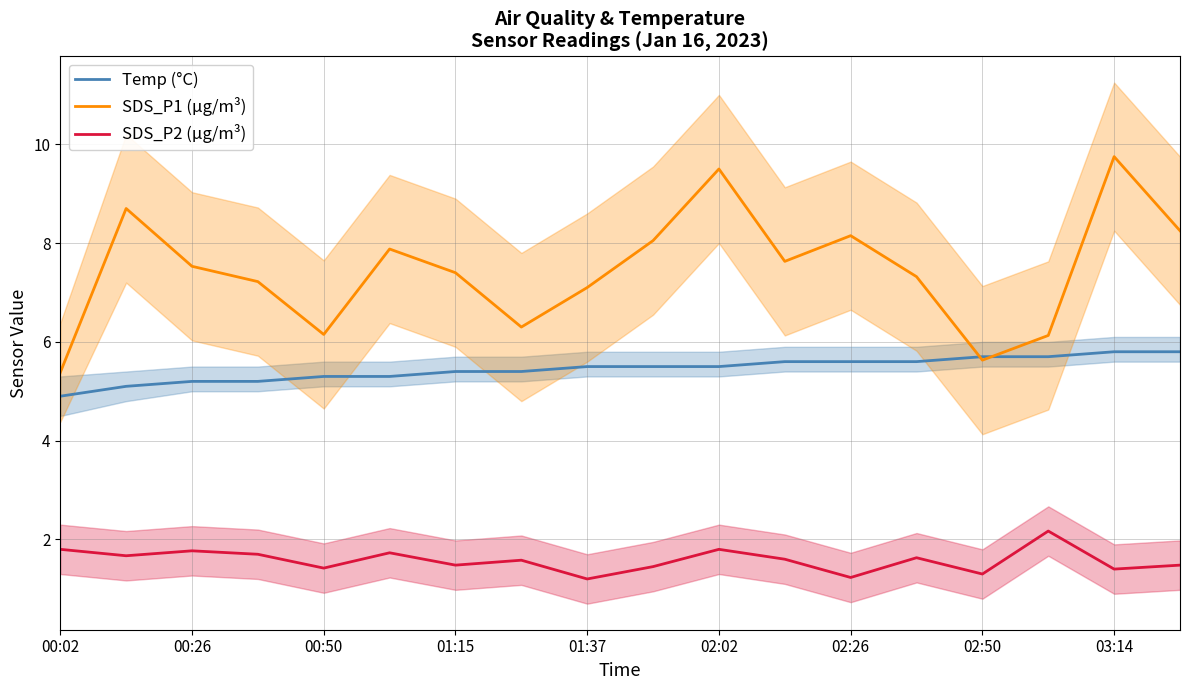

True or false: Temp (°C) and SDS_P2 (µg/m³) intersect in this chart.

False